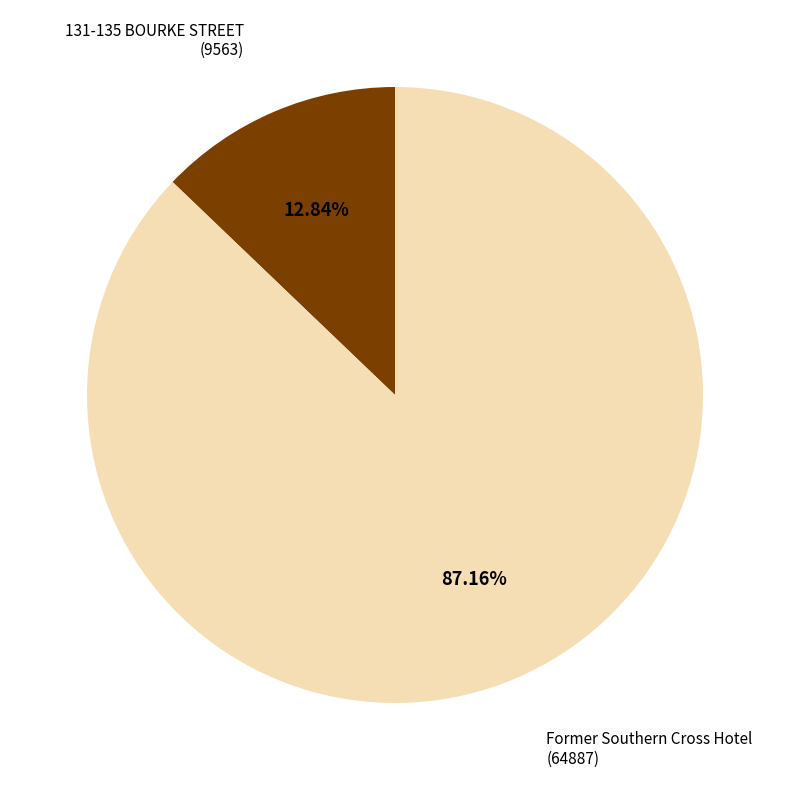

Does 131-135 BOURKE STREET account for over 50% of the chart?

No